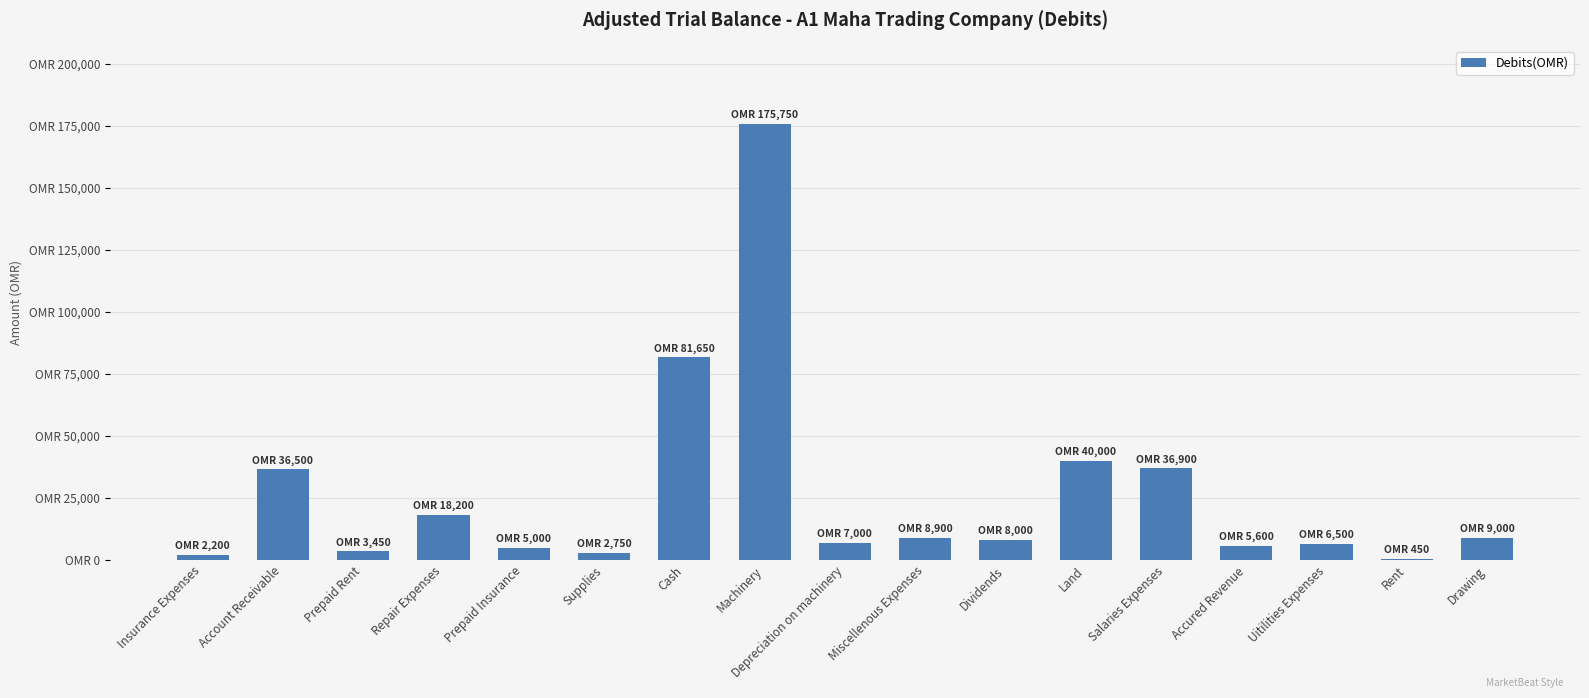

Rank the categories by value from lowest to highest.

Rent, Insurance Expenses, Supplies, Prepaid Rent, Prepaid Insurance, Accured Revenue, Uitilities Expenses, Depreciation on machinery, Dividends, Miscellenous Expenses, Drawing, Repair Expenses, Account Receivable, Salaries Expenses, Land, Cash, Machinery